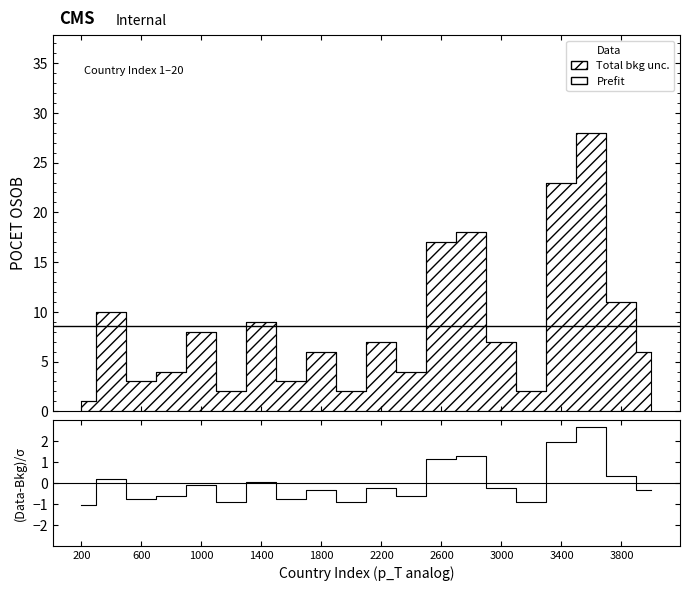

What is the greatest value displayed?

2.7